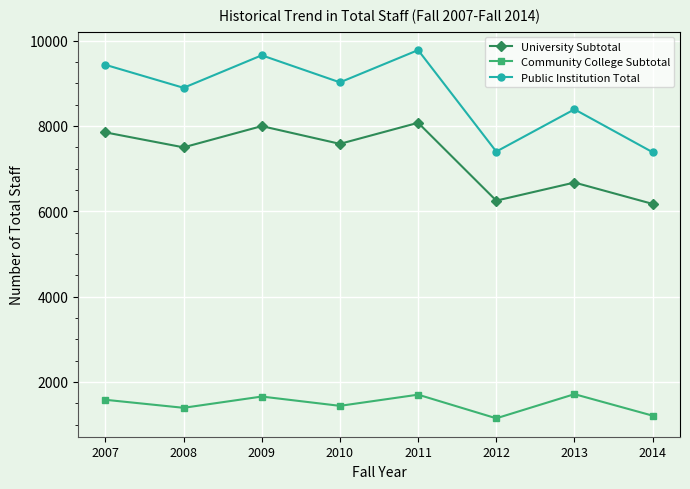

At how many categories does at least one series exceed 2734?

8